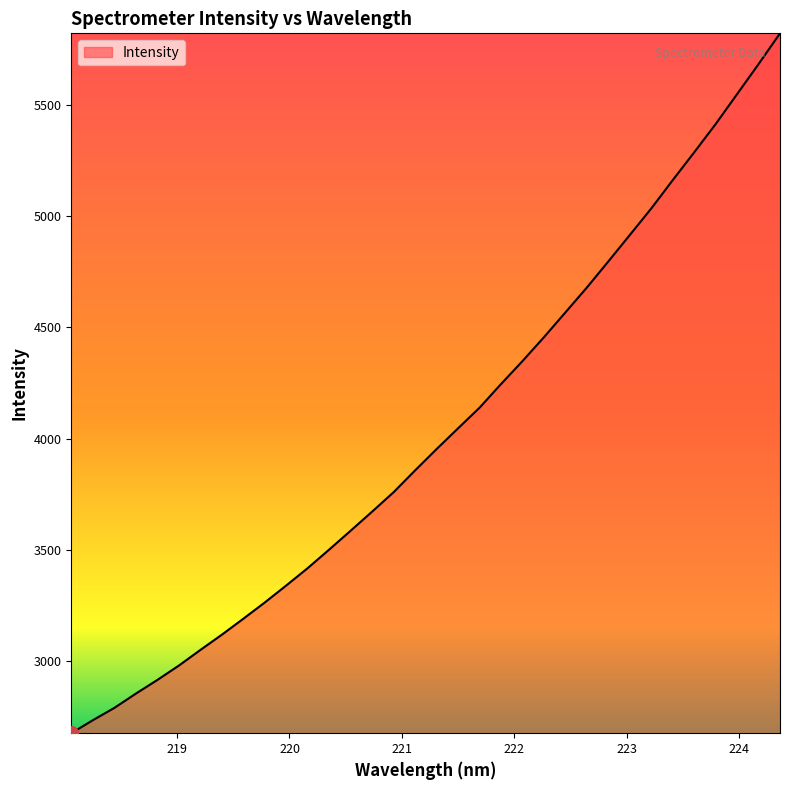

Count the number of data series in this chart.

1